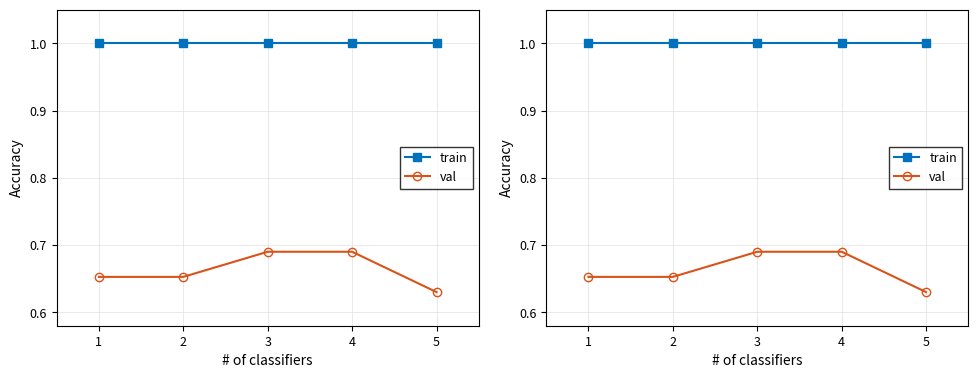

True or false: train has more than 0 interior local peaks.

False